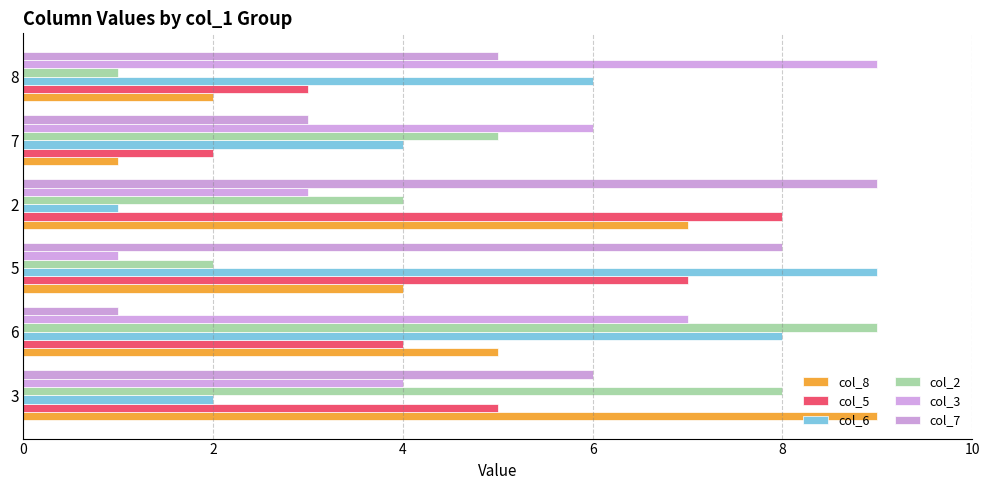

What is the value of the col_2 bar at the 5th from the left?

5